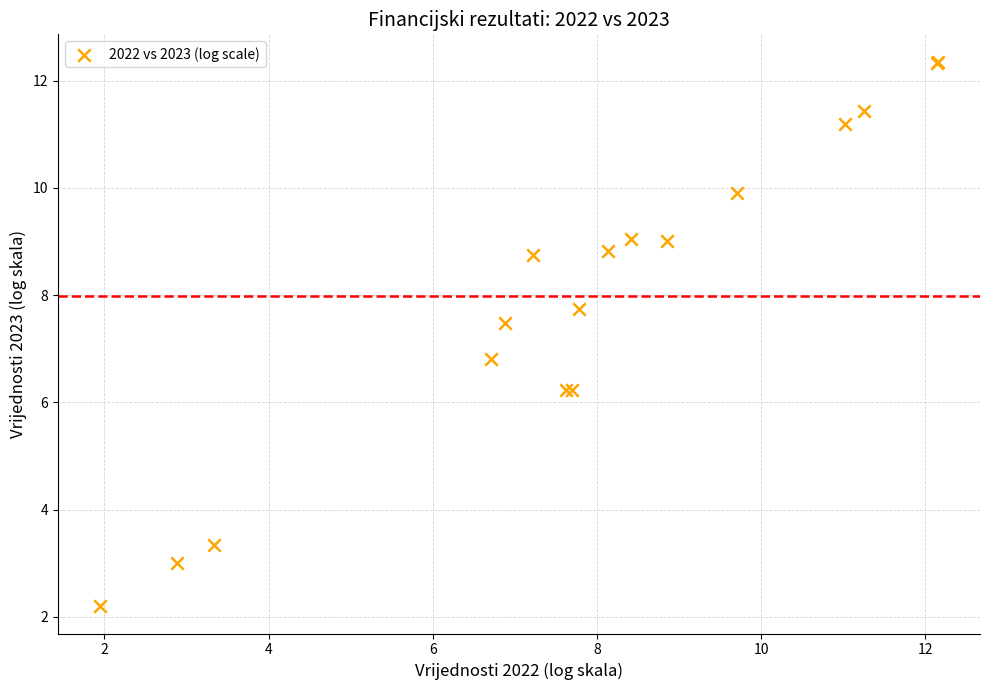

What Y value in the scatter plot is closest to 7?

6.8